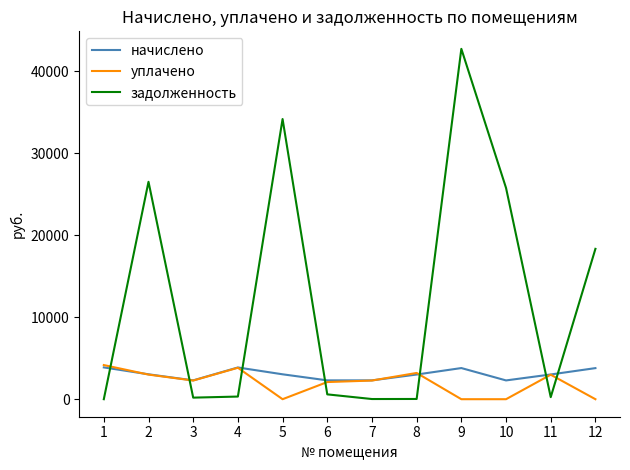

What is the maximum value shown in the chart?

42703.2